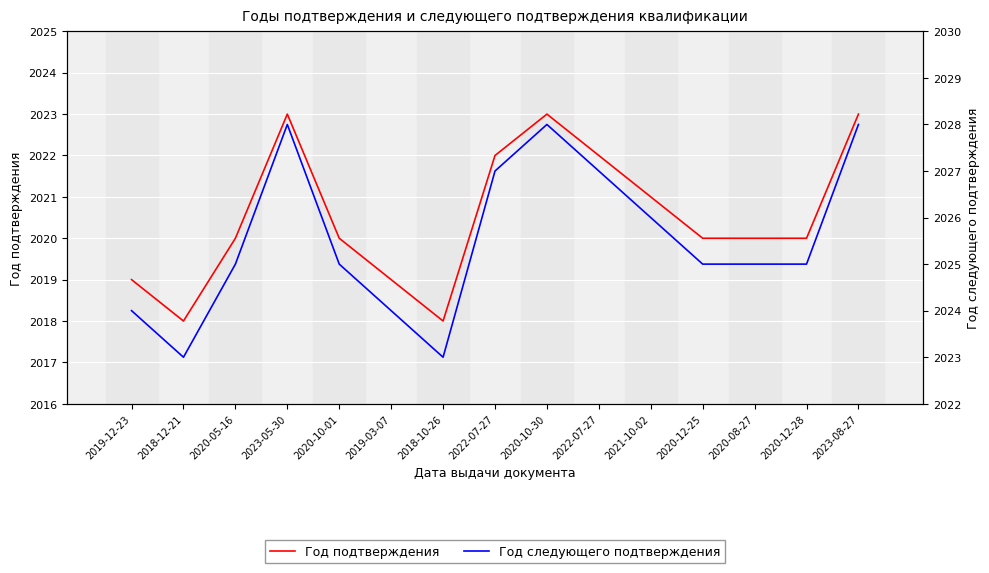

The value of Год подтверждения at 2020-10-30 is 3402. True or false?

False